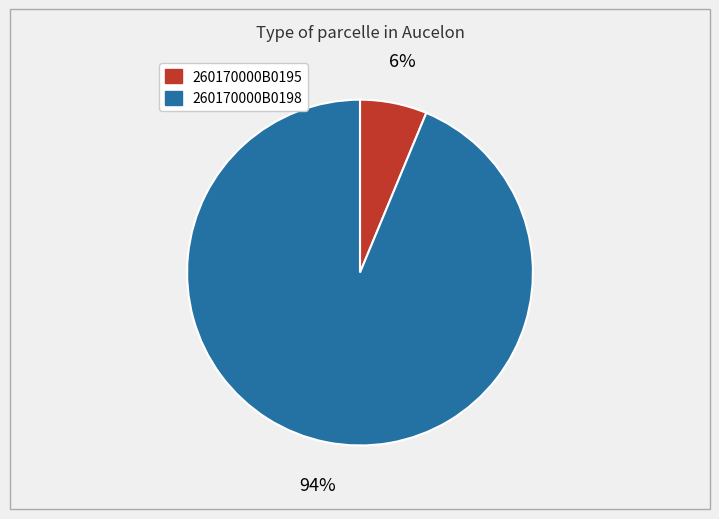

Count the number of slices in the pie.

2